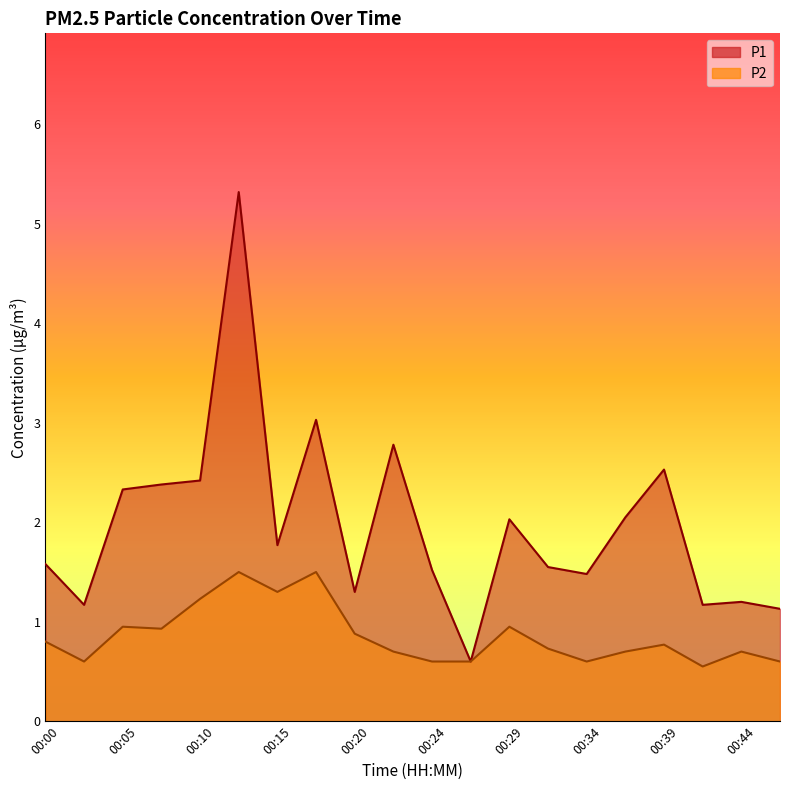

List the labels in order of P1 value, smallest first.

00:27, 00:46, 00:03, 00:41, 00:44, 00:20, 00:34, 00:24, 00:32, 00:00, 00:15, 00:29, 00:37, 00:05, 00:07, 00:10, 00:39, 00:22, 00:17, 00:12